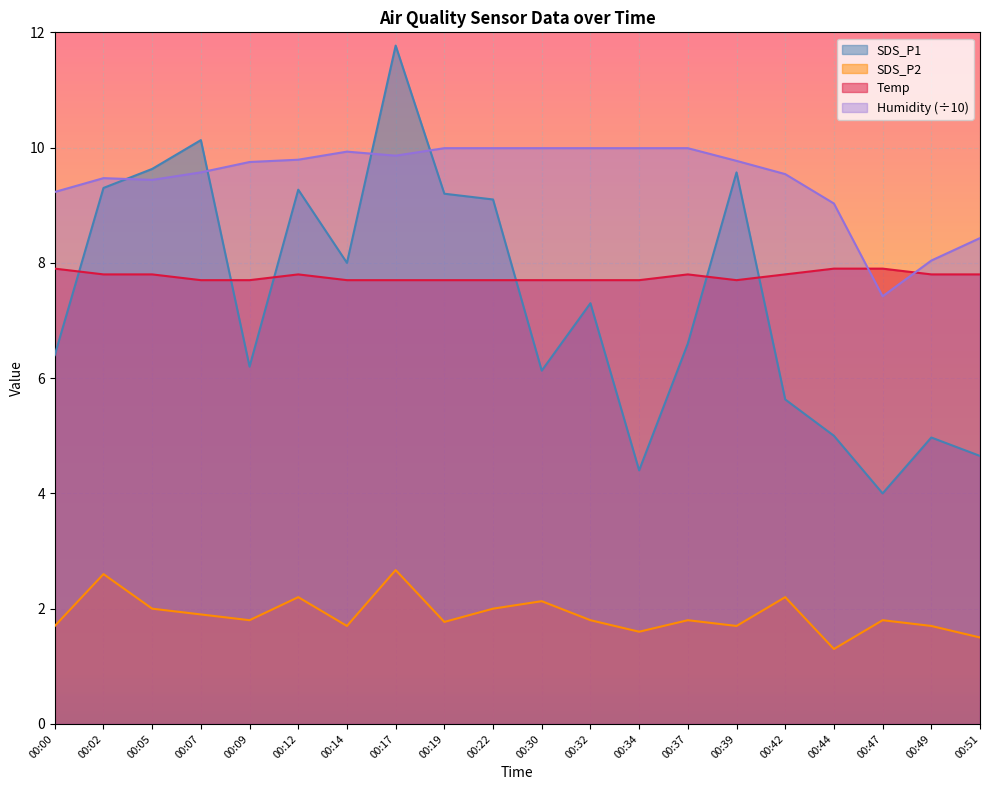

Rank the categories by Temp value from highest to lowest.

00:00, 00:44, 00:47, 00:02, 00:05, 00:12, 00:37, 00:42, 00:49, 00:51, 00:07, 00:09, 00:14, 00:17, 00:19, 00:22, 00:30, 00:32, 00:34, 00:39